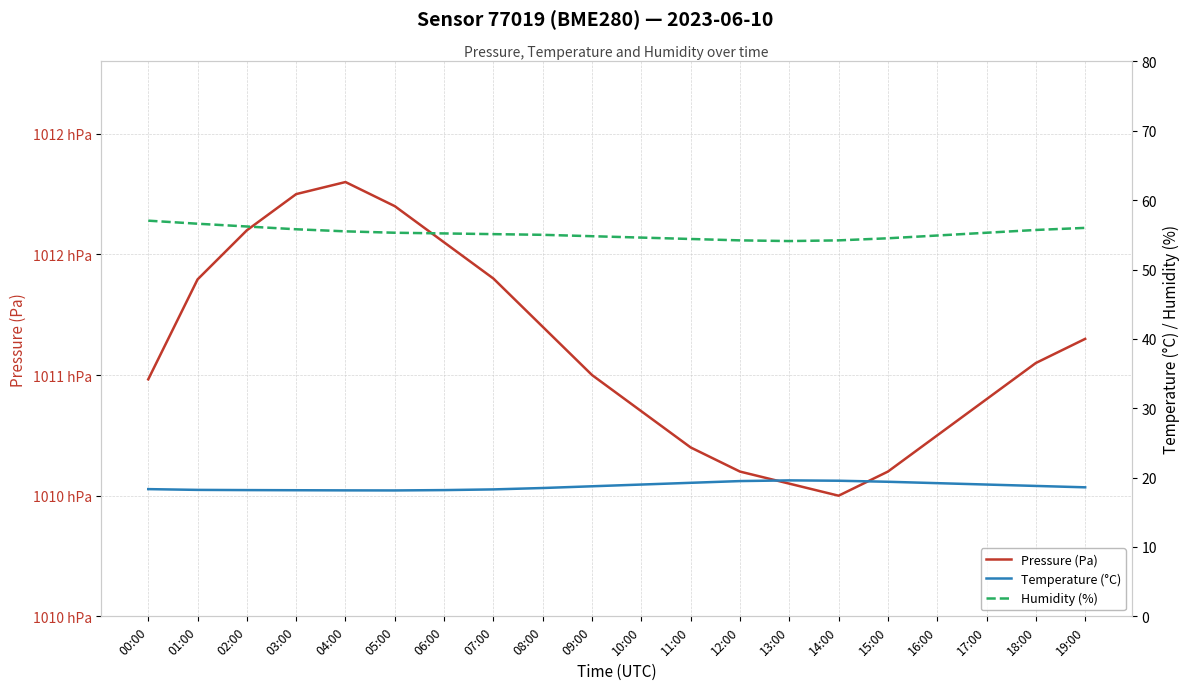

Reading left to right, what are all the values shown in this chart?

Pressure (Pa): 00:00=101098.2	01:00=101139.6	02:00=101160.0	03:00=101175.0	04:00=101180.0	05:00=101170.0	06:00=101155.0	07:00=101140.0	08:00=101120.0	09:00=101100.0	10:00=101085.0	11:00=101070.0	12:00=101060.0	13:00=101055.0	14:00=101050.0	15:00=101060.0	16:00=101075.0	17:00=101090.0	18:00=101105.0	19:00=101115.0
Temperature (°C): 00:00=18.3	01:00=18.2	02:00=18.2	03:00=18.2	04:00=18.2	05:00=18.1	06:00=18.2	07:00=18.3	08:00=18.5	09:00=18.8	10:00=19.0	11:00=19.2	12:00=19.5	13:00=19.6	14:00=19.6	15:00=19.4	16:00=19.2	17:00=19.0	18:00=18.8	19:00=18.6
Humidity (%): 00:00=57.0	01:00=56.6	02:00=56.2	03:00=55.8	04:00=55.5	05:00=55.3	06:00=55.2	07:00=55.1	08:00=55.0	09:00=54.8	10:00=54.6	11:00=54.4	12:00=54.2	13:00=54.1	14:00=54.2	15:00=54.5	16:00=54.9	17:00=55.3	18:00=55.7	19:00=56.0